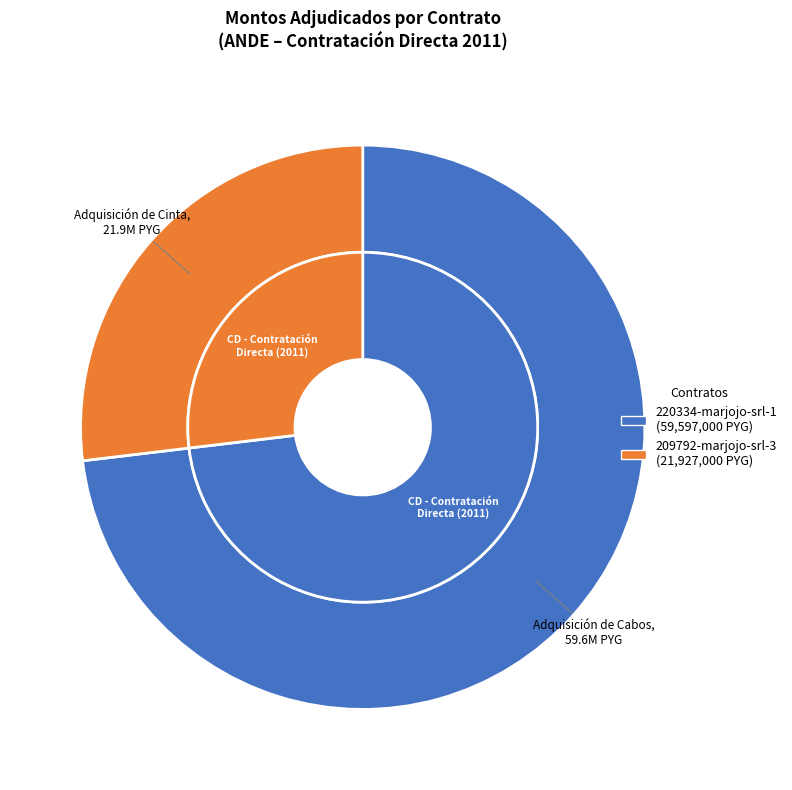

To the nearest percent, what percentage of the pie is 209792-marjojo-srl-3?

27%